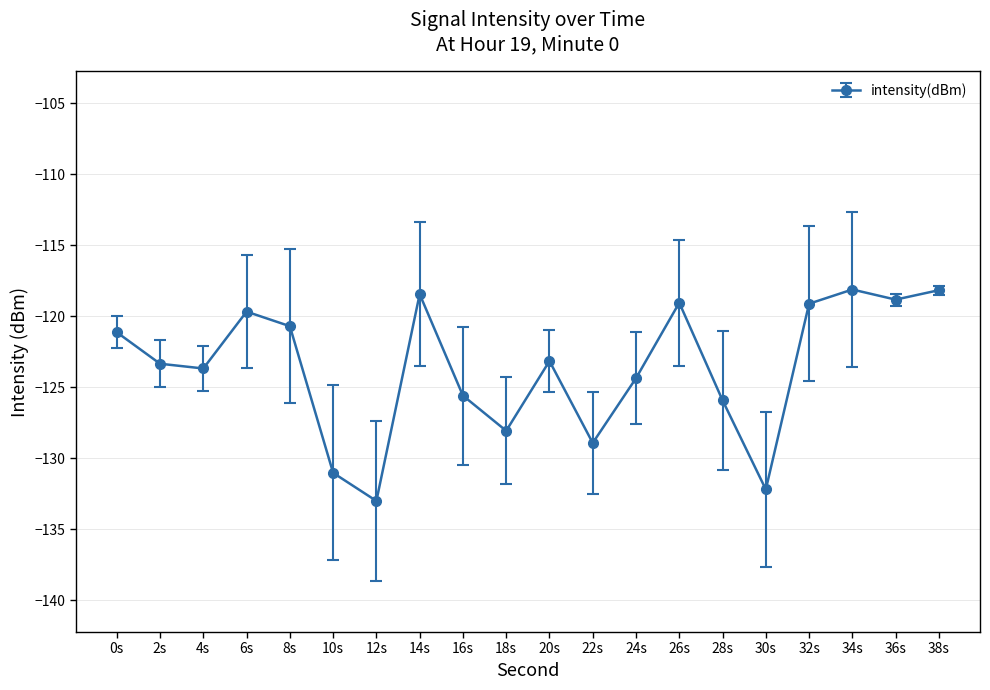

At which category does the data reach its first local peak?

6s